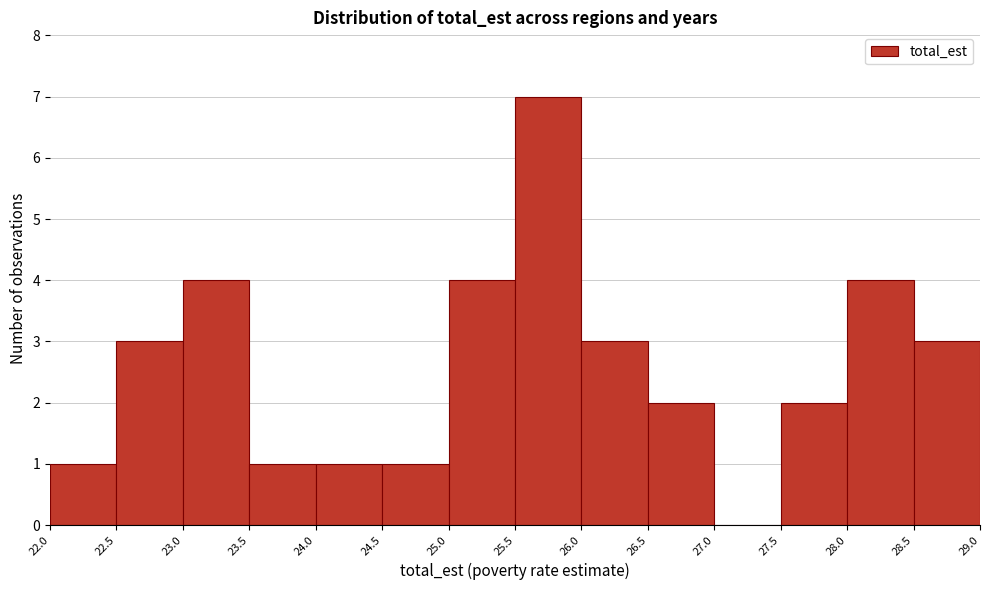

What is the height of the bar covering 26.0 to 26.5 on the x-axis? The values are not printed on the chart, so give them approximately, as read against the axis.

3